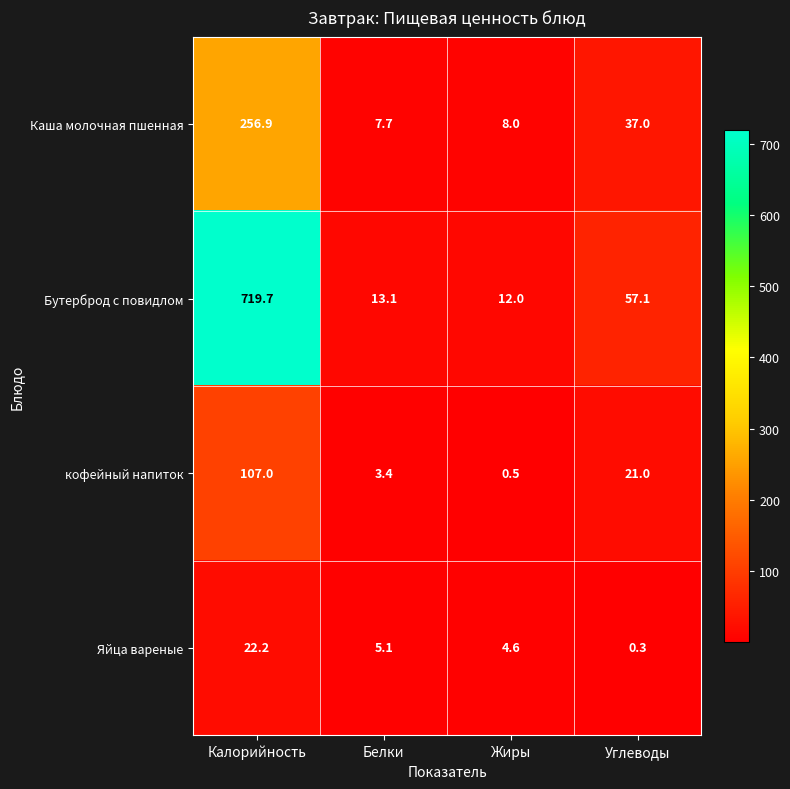

Rank the series at Белки from highest to lowest value.

Бутерброд с повидлом, Каша молочная пшенная, Яйца вареные, кофейный напиток